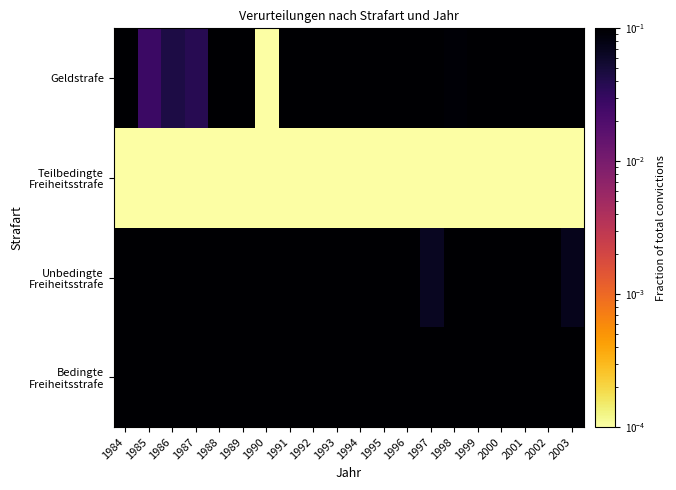

What is the total value across all series at 1999?

1.0